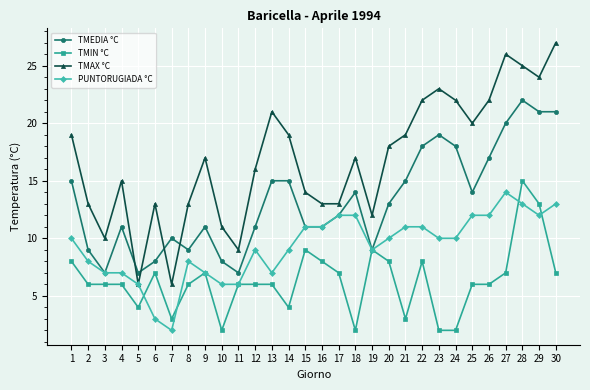

True or false: TMAX °C and TMIN °C cross at least once.

False